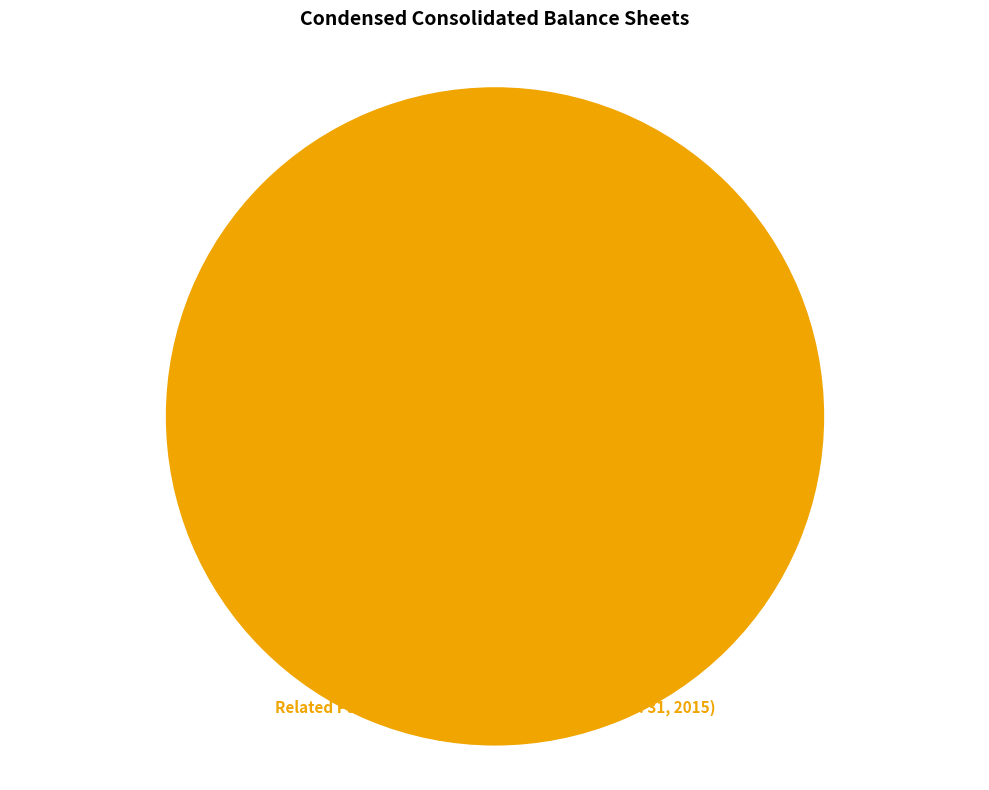

Does any single category account for the majority?

Yes